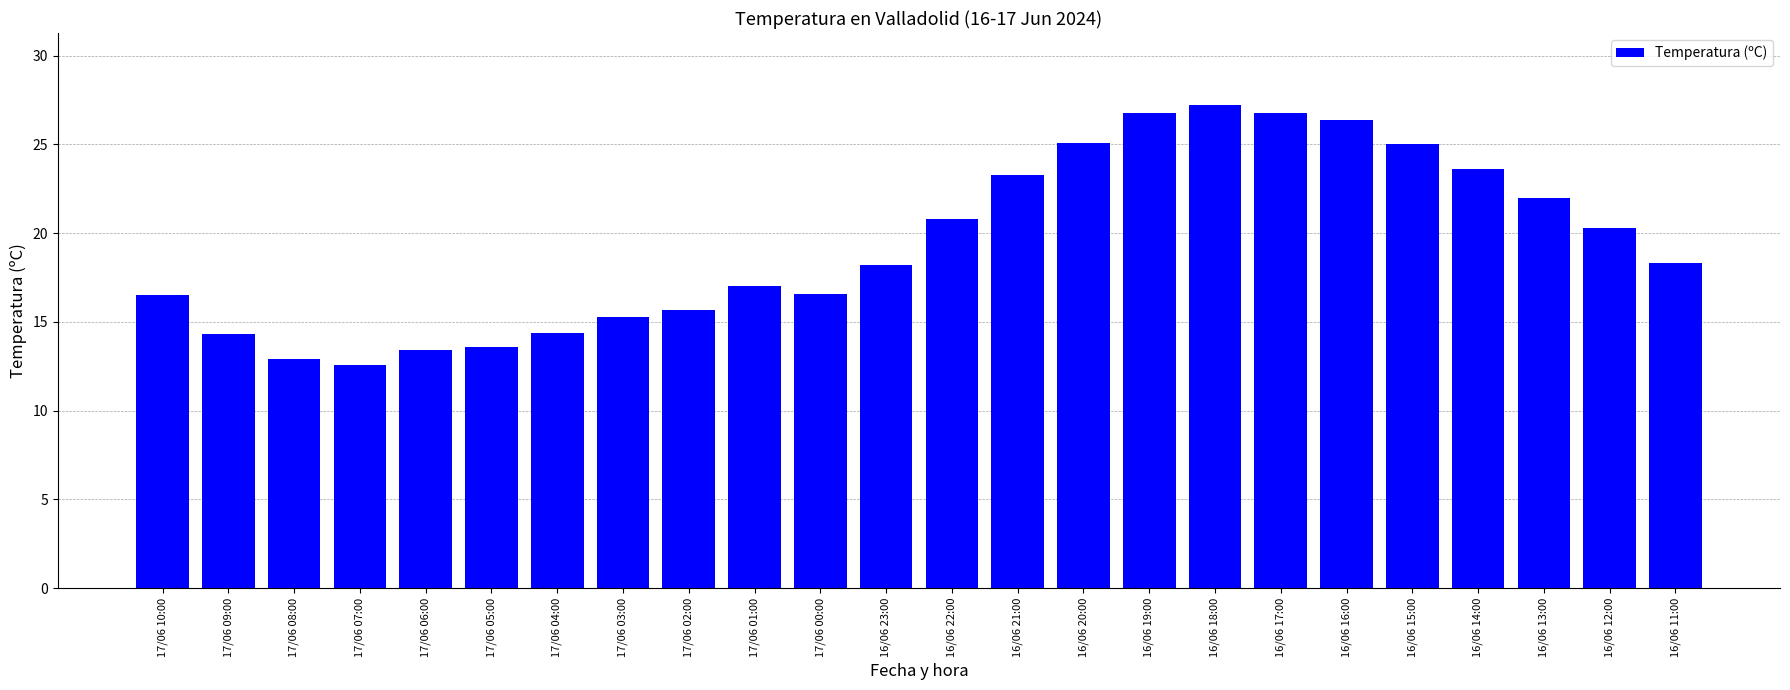

What is the label of the 19th bar from the right?

17/06 05:00